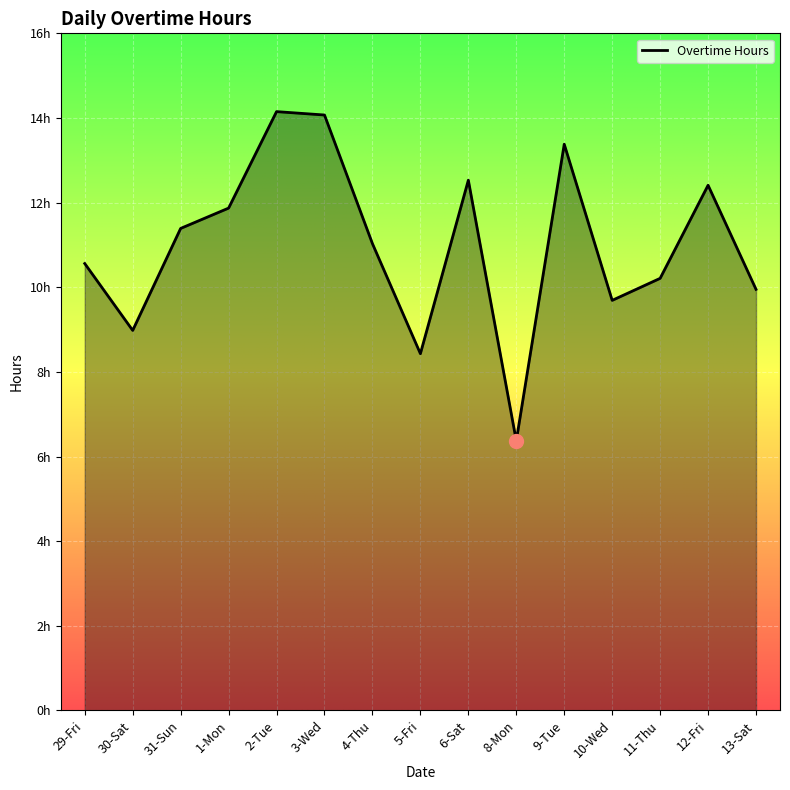

At which label is the value closest to 10?

13-Sat